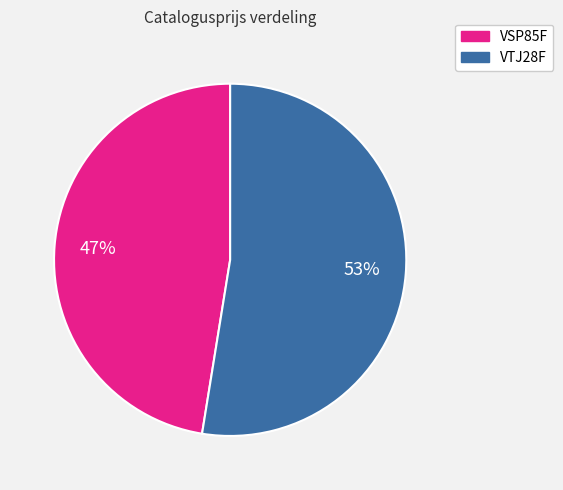

Between VSP85F and VTJ28F, which is larger?

VTJ28F